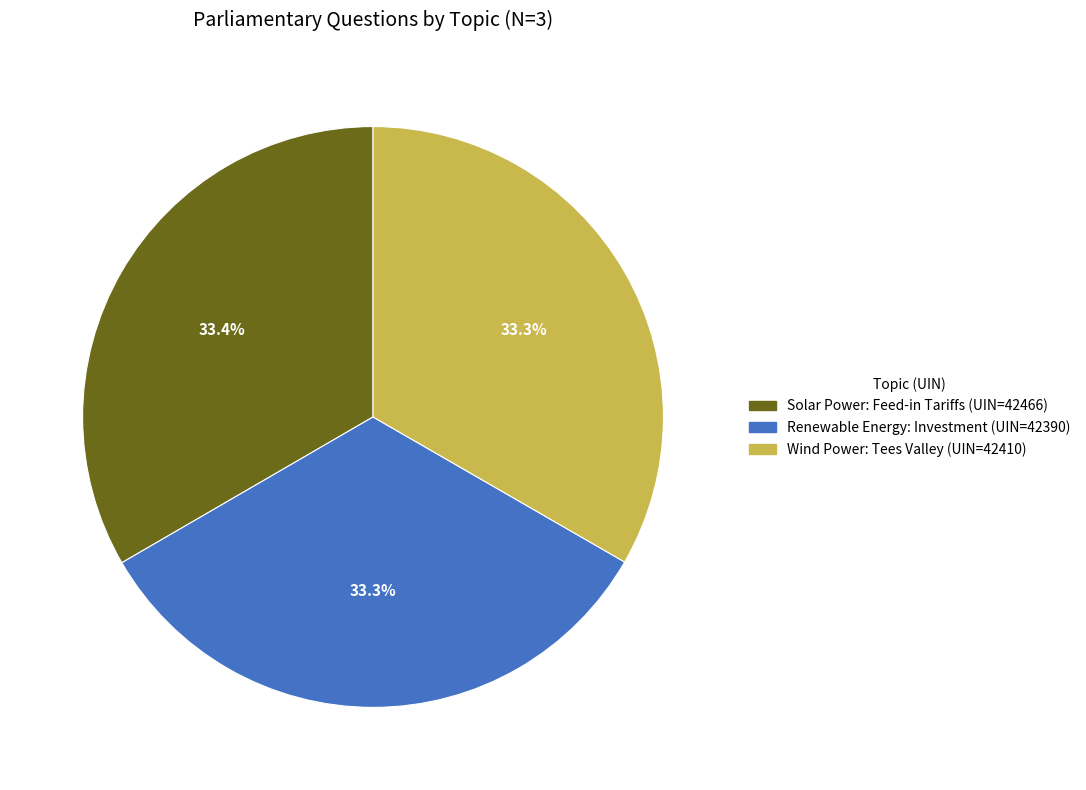

Does Solar Power: Feed-in Tariffs account for over 50% of the chart?

No